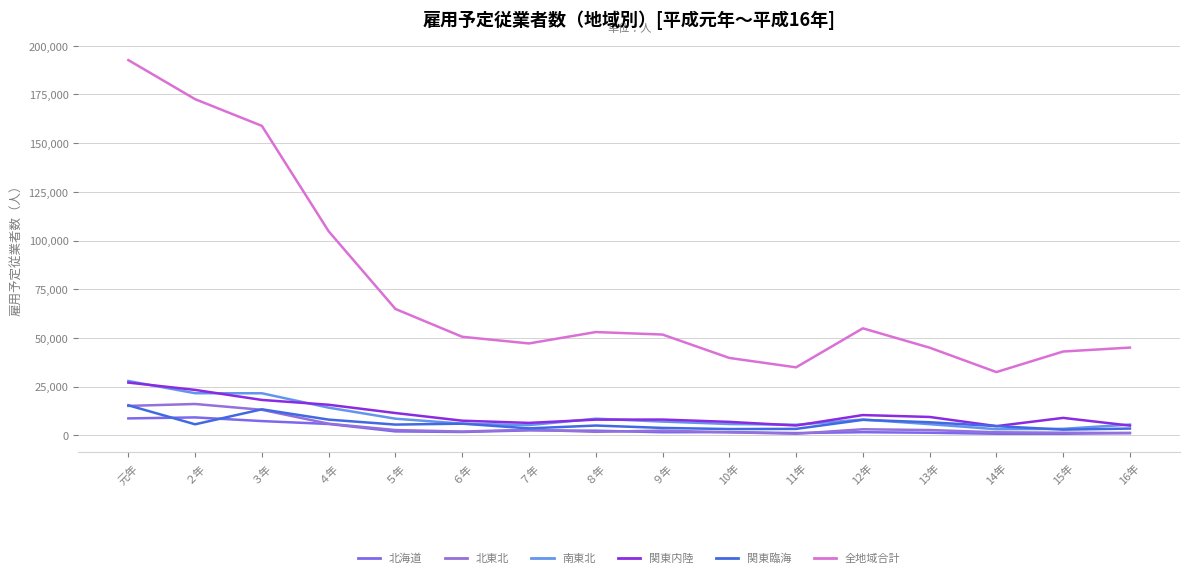

At how many categories does at least one series exceed 69839?

4